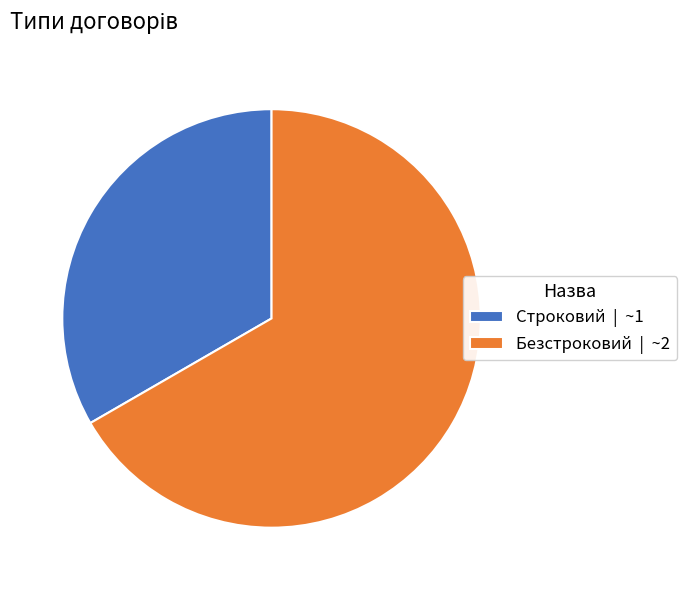

Which has a higher value, Безстроковий | ~2 or Строковий | ~1?

Безстроковий | ~2